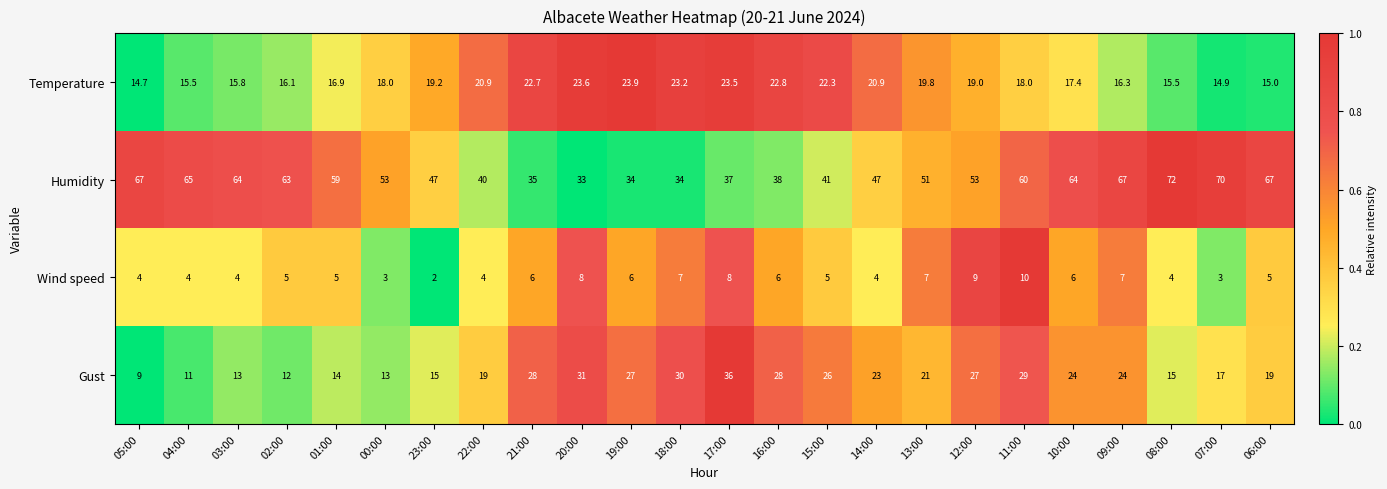

Which series changed the most between 01:00 and 23:00?

Humidity